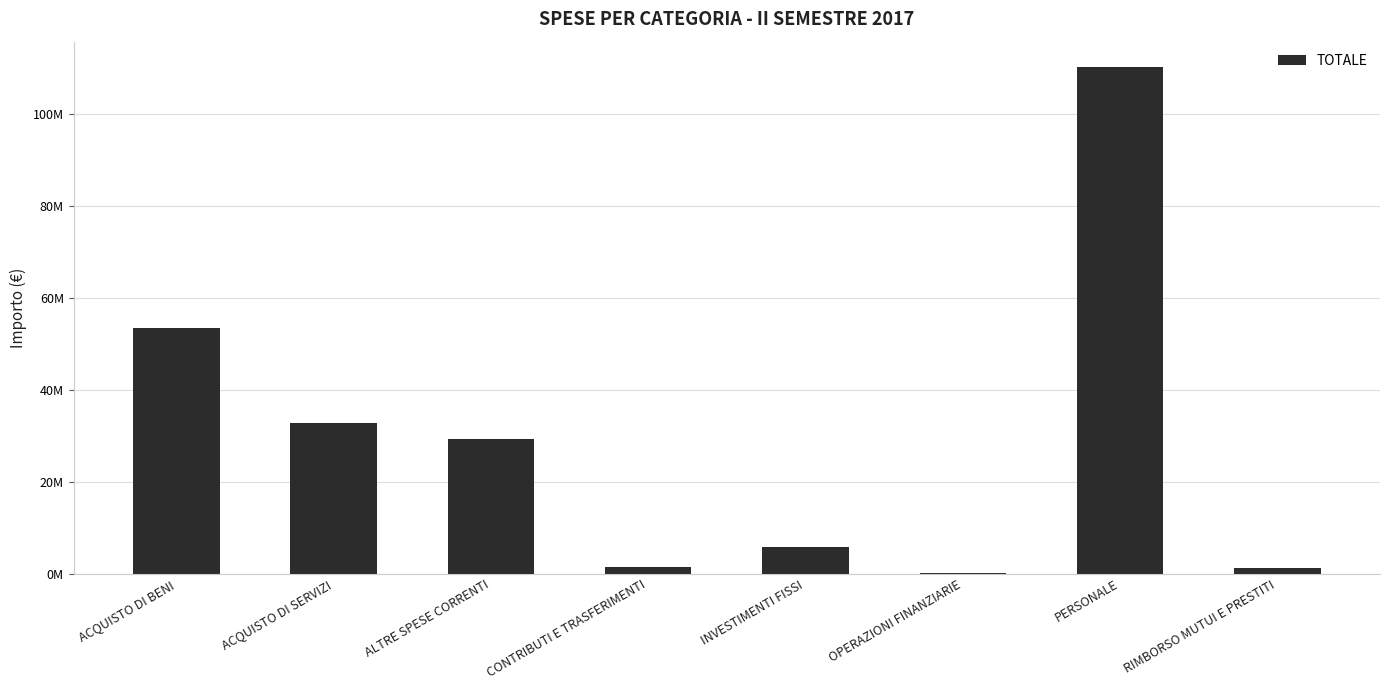

Between ALTRE SPESE CORRENTI and ACQUISTO DI SERVIZI, which is larger?

ACQUISTO DI SERVIZI